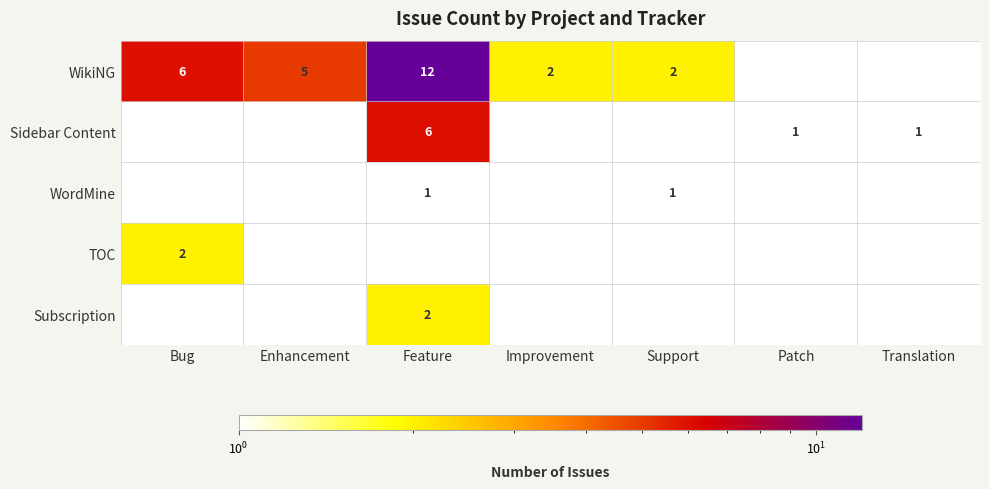

The value of Sidebar Content at Feature is 2. True or false?

False